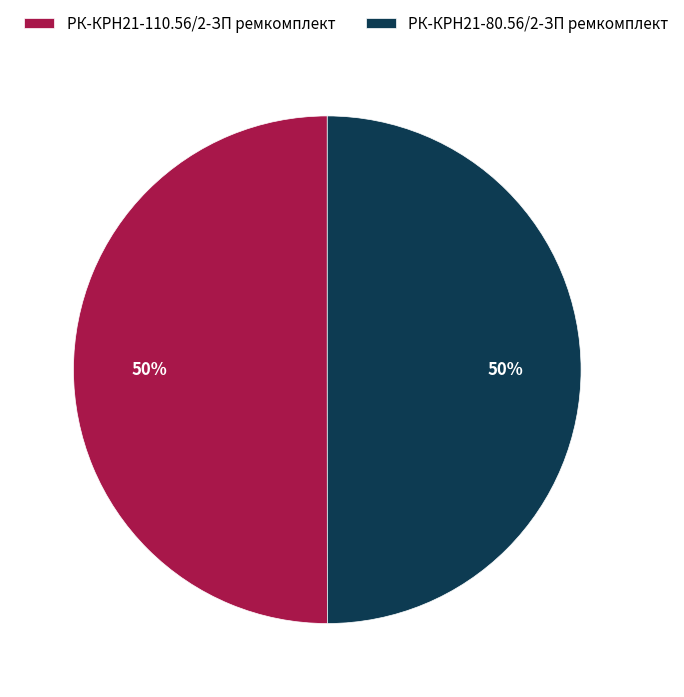

Combined, do РК-КРН21-80.56/2-ЗП ремкомплект and РК-КРН21-110.56/2-ЗП ремкомплект account for over 50%?

Yes